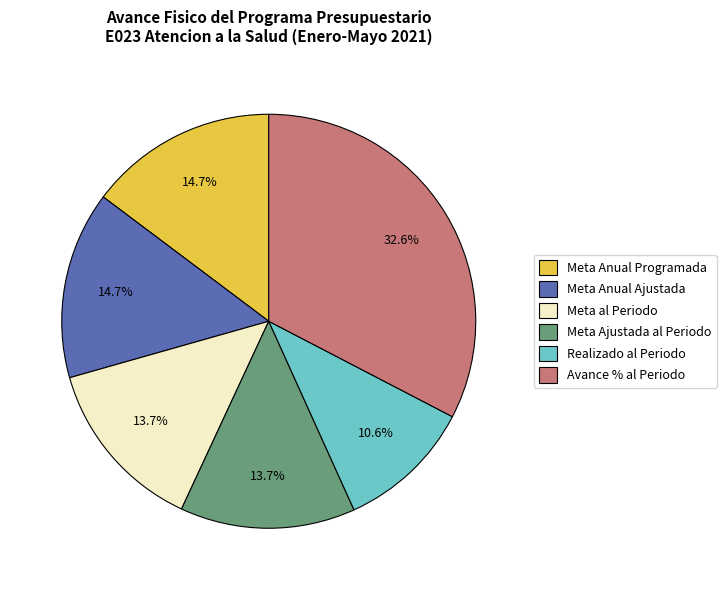

To the nearest percent, what percentage of the pie is Meta Anual Ajustada?

15%